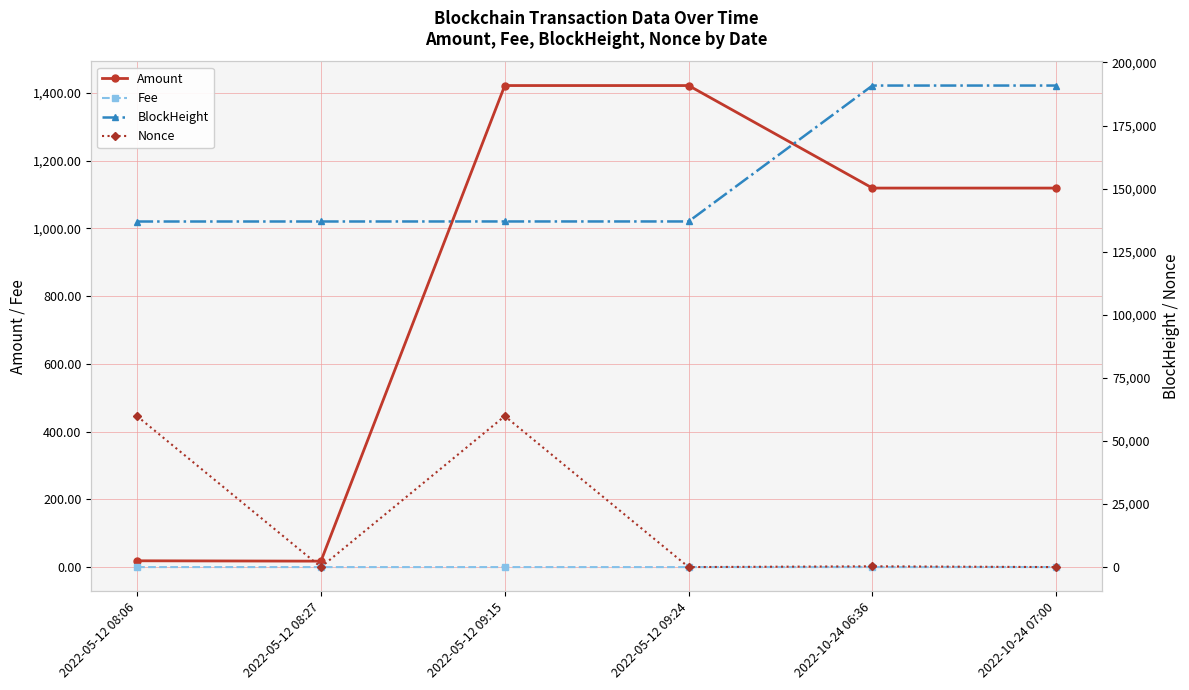

Which series has the largest range (max minus min)?

Nonce